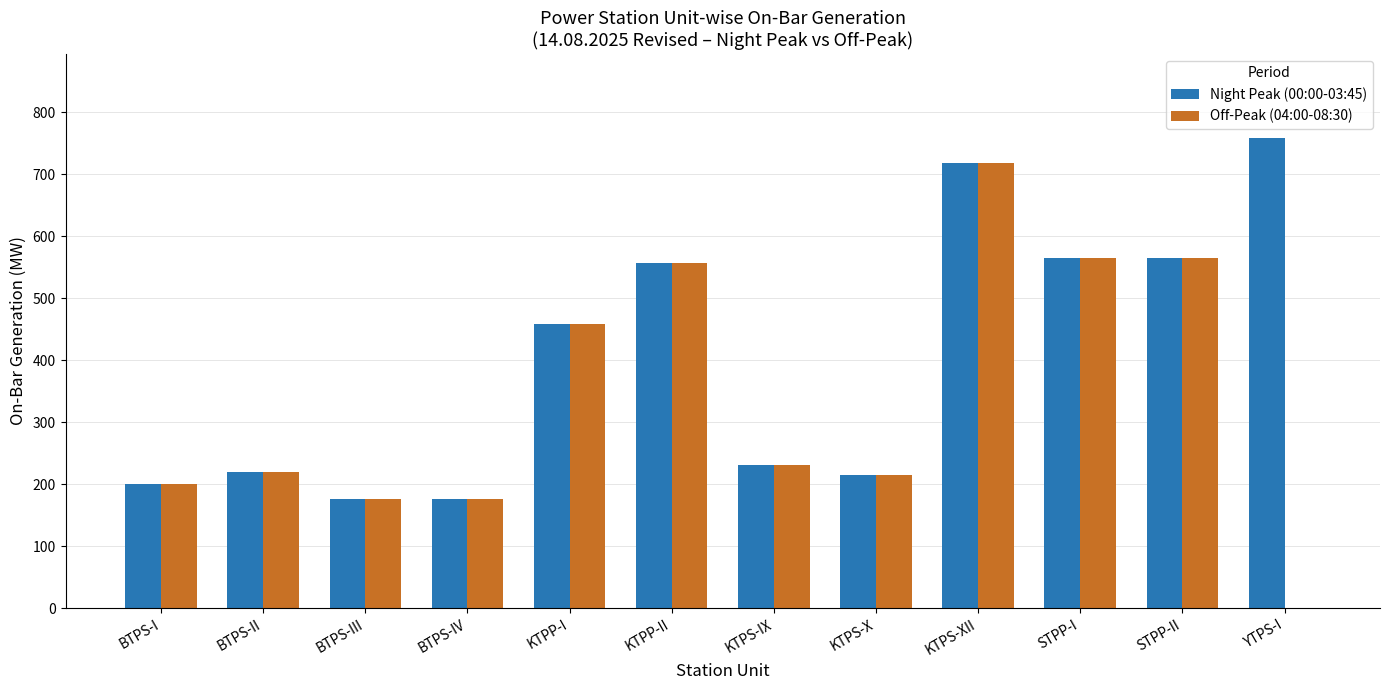

Where is Night Peak (00:00-03:45) nearest to the value 466?

KTPP-I